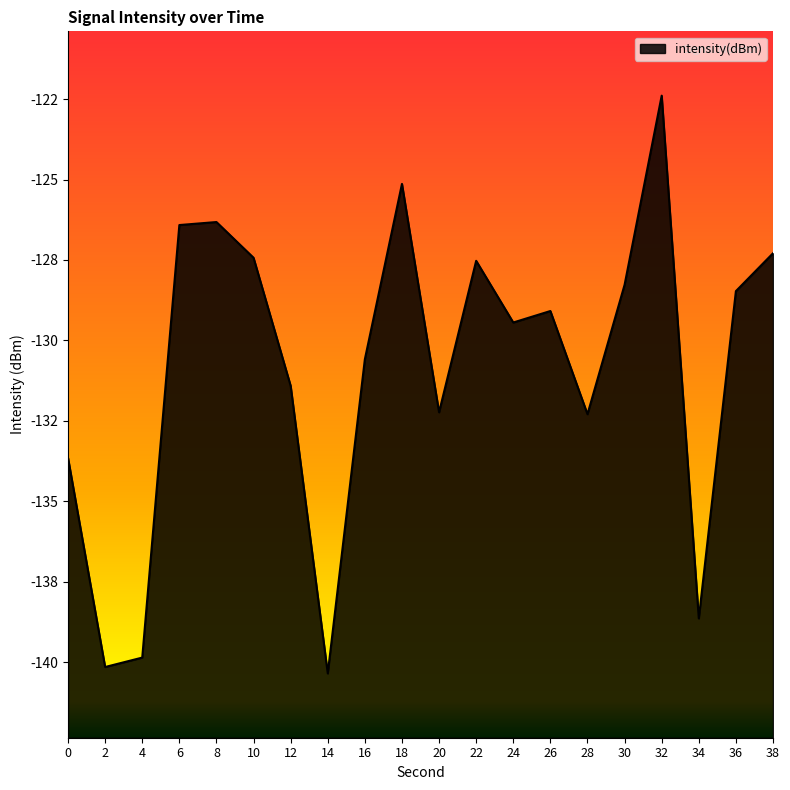

Rank the categories by value from highest to lowest.

32, 18, 8, 6, 38, 10, 22, 30, 36, 26, 24, 16, 12, 20, 28, 0, 34, 4, 2, 14